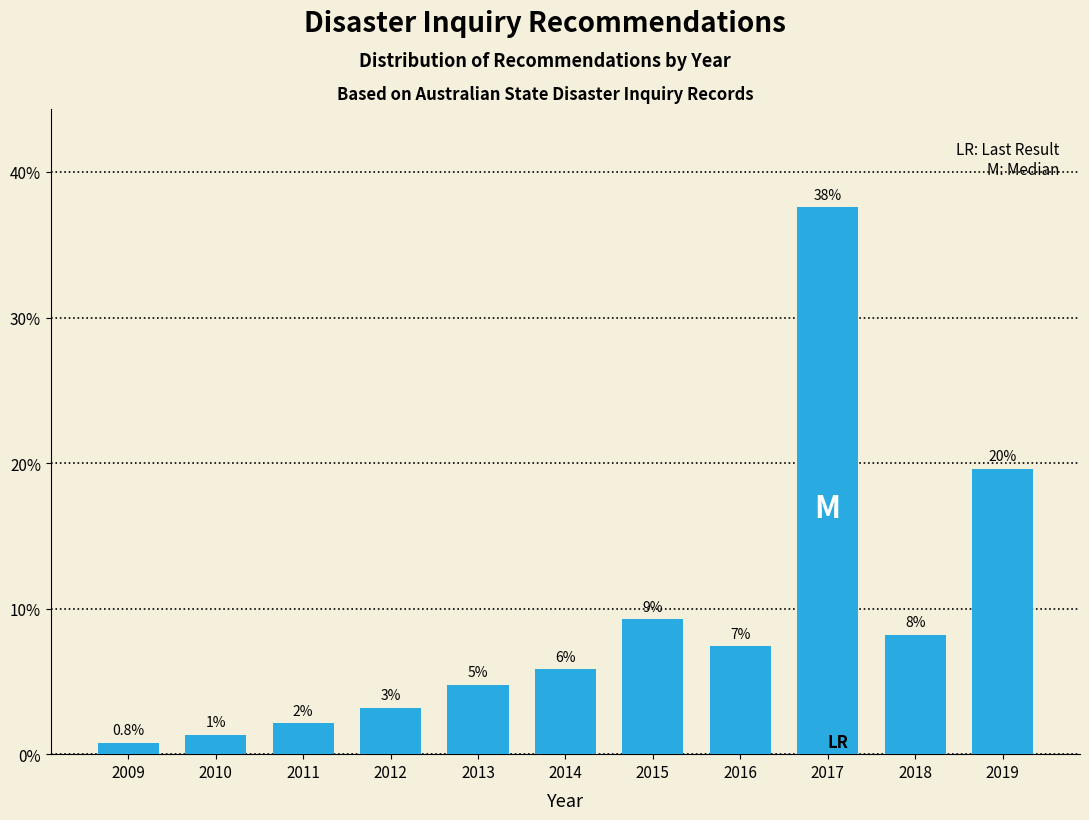

Does the chart contain any negative values?

No